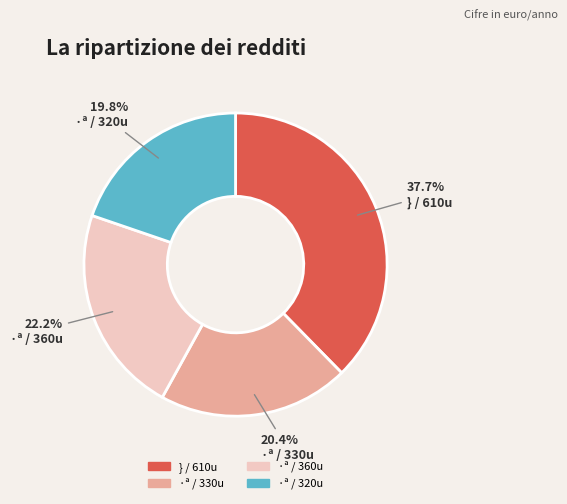

Is there any slice that represents more than half of the pie?

No